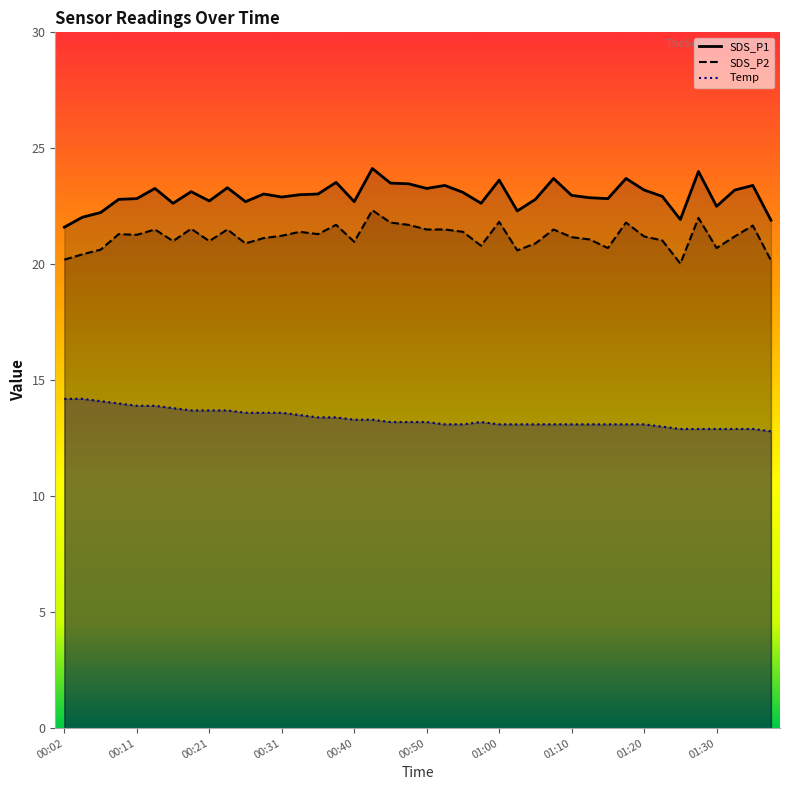

How many data points in SDS_P2 are above 21?

26